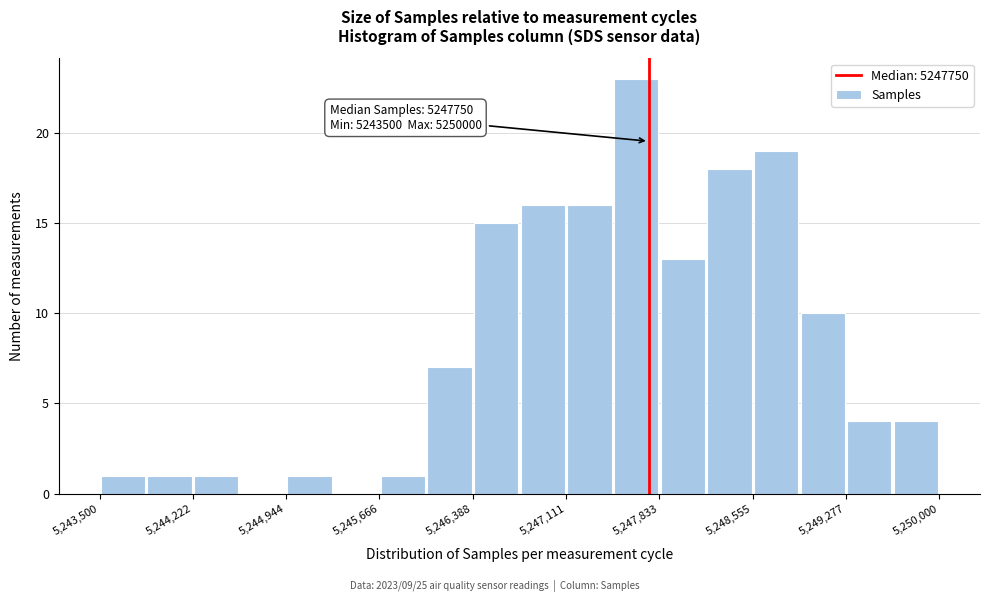

Read against the x-axis, roughly where is the centre of the tallest bar?

5247700